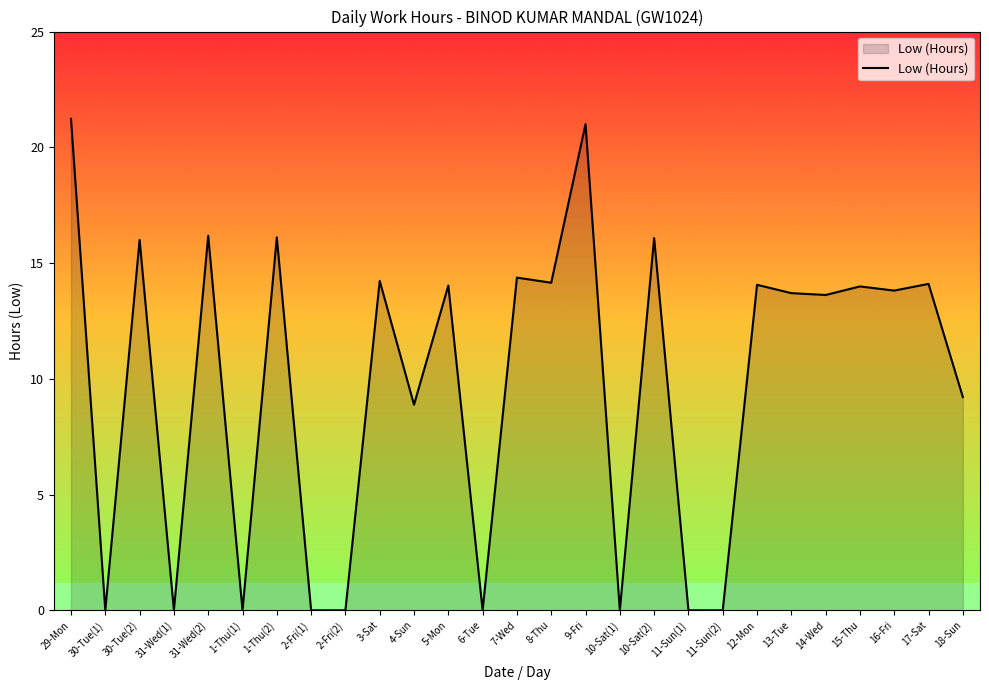

What is the maximum value shown in the chart?

21.2